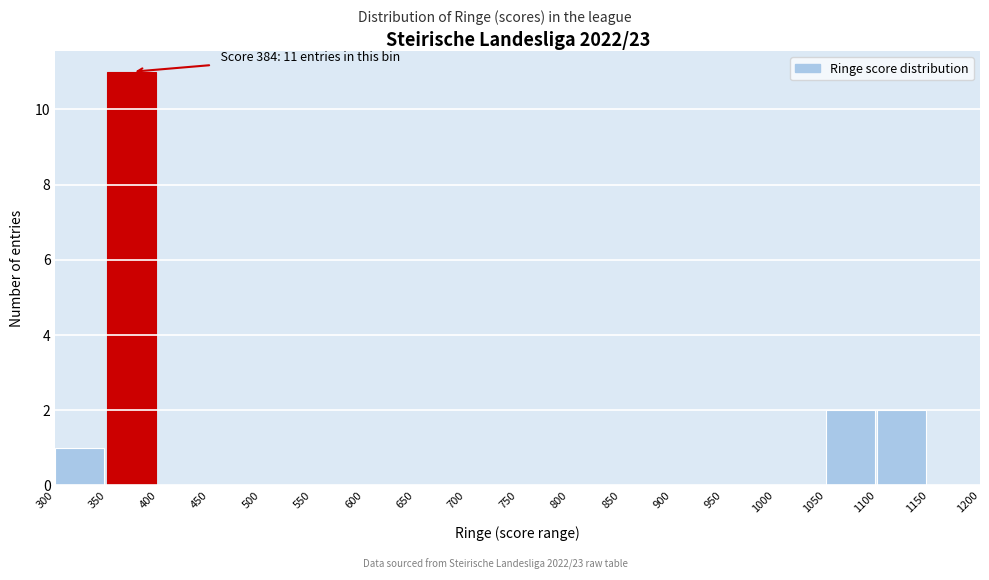

Over which range of the x-axis is the bar tallest?

350 to 400